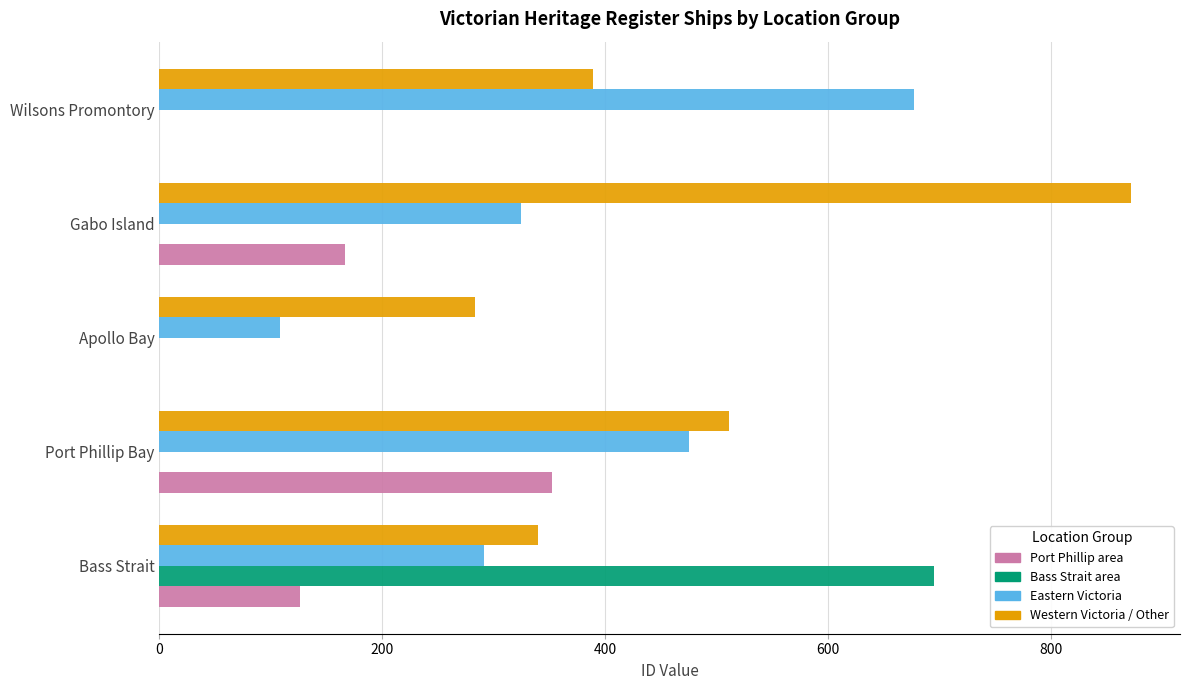

Read the Bass Strait area value at Bass Strait.

695